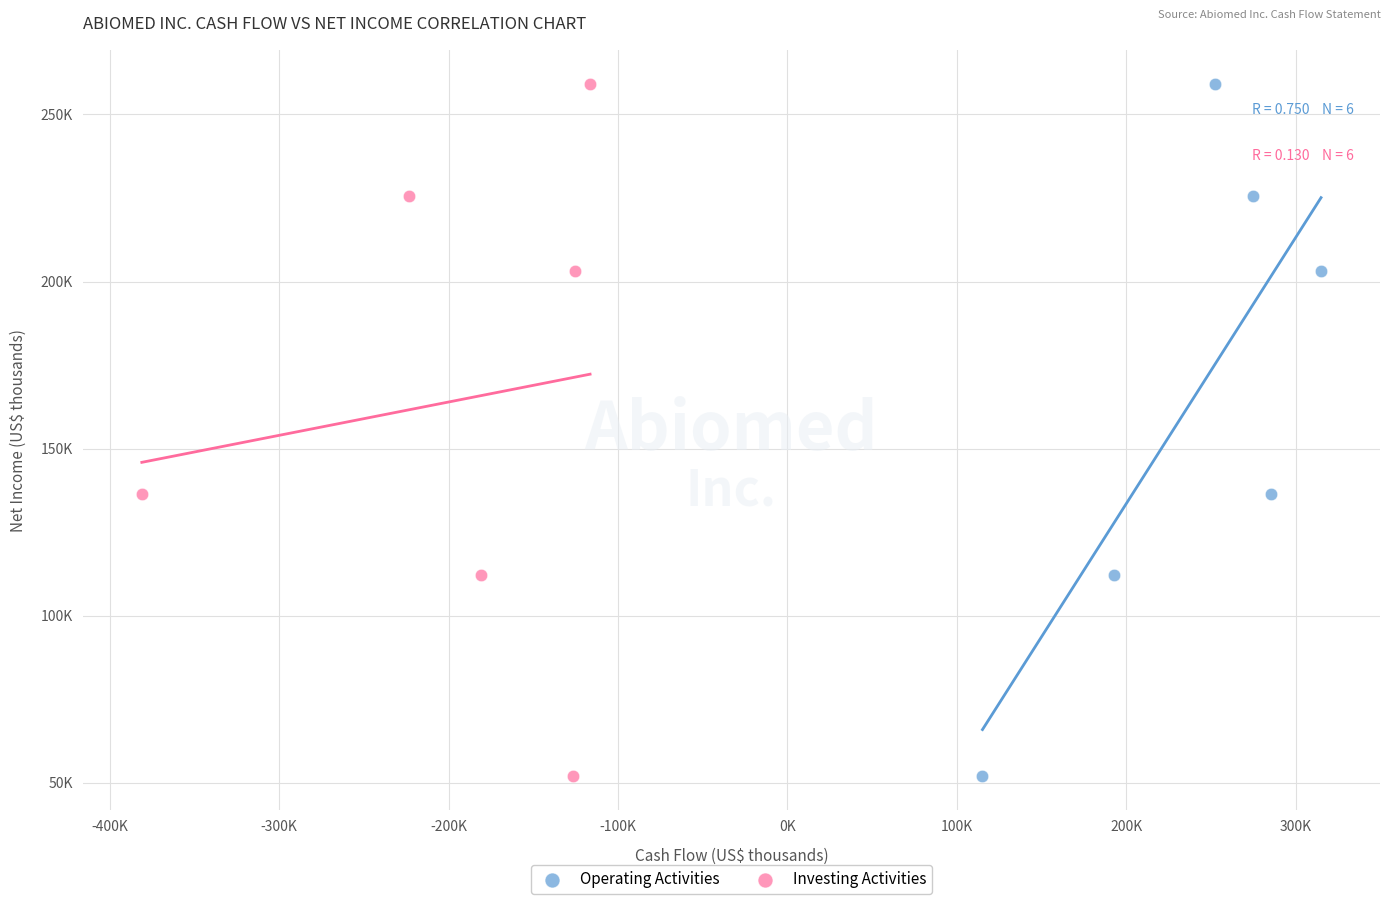

What are all the series names shown in the legend?

Operating Activities, Investing Activities